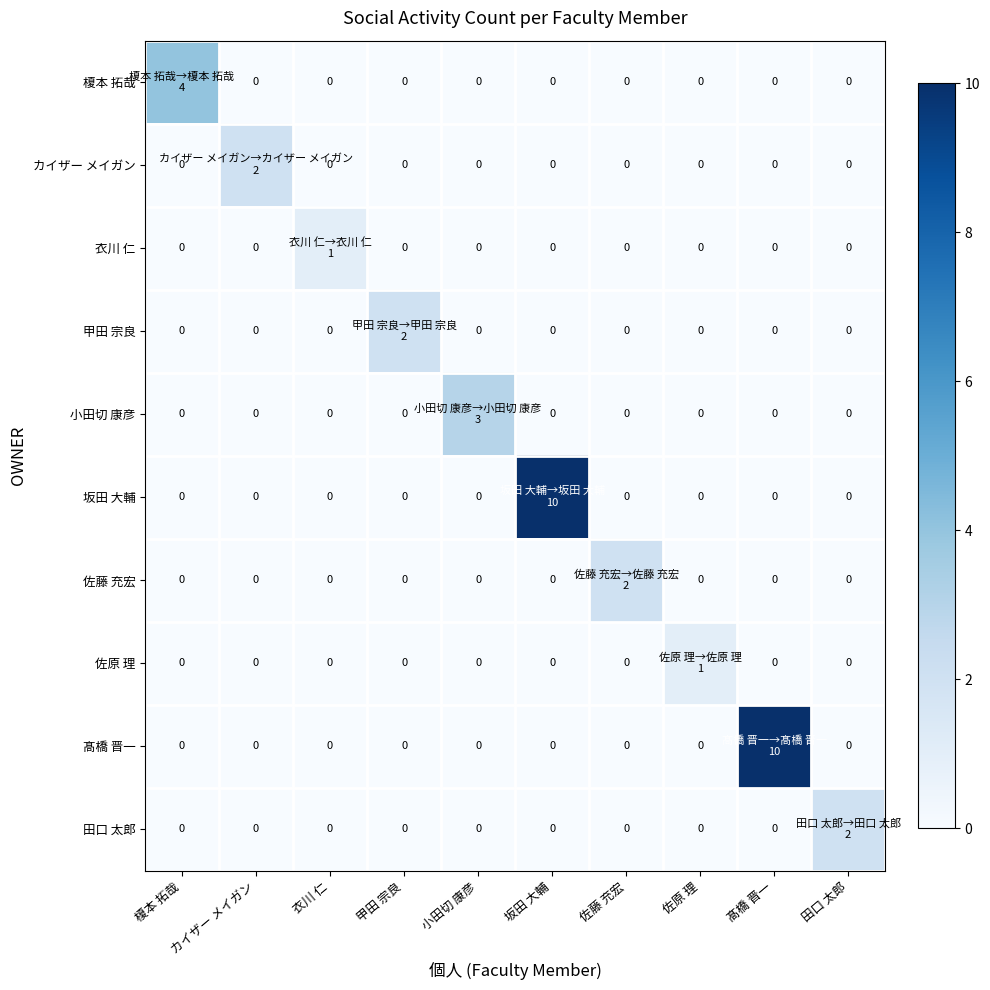

What is the difference between the highest and lowest values at 小田切 康彦?

3